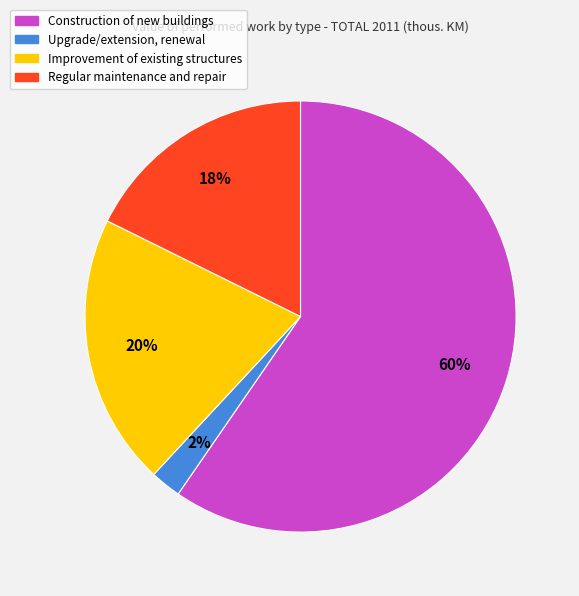

True or false: Upgrade/extension, renewal accounts for 13% of the total.

False